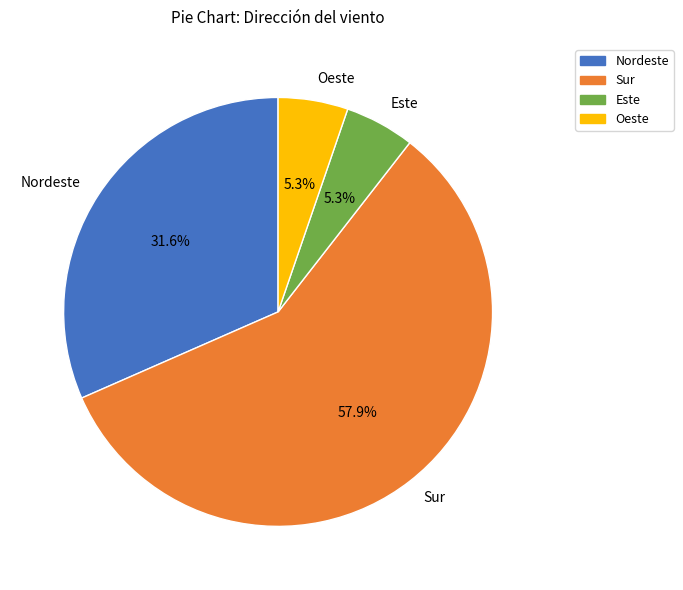

What percentage is the Nordeste slice, to the nearest percent?

32%